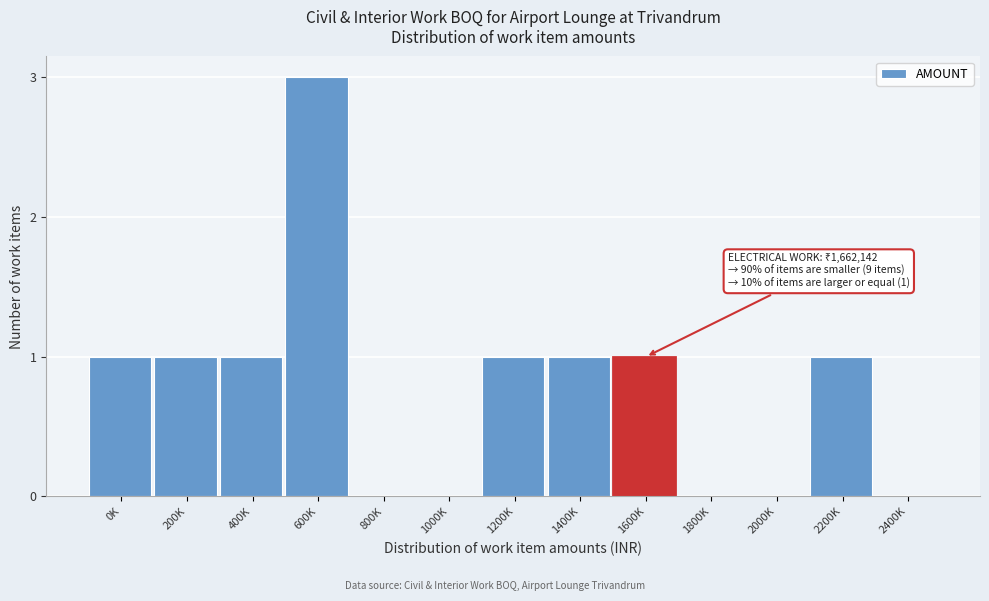

Reading left to right, list all the values displayed in this chart.

0K=1	200K=1	400K=1	600K=3	800K=0	1000K=0	1200K=1	1400K=1	1600K=1	1800K=0	2000K=0	2200K=1	2400K=0